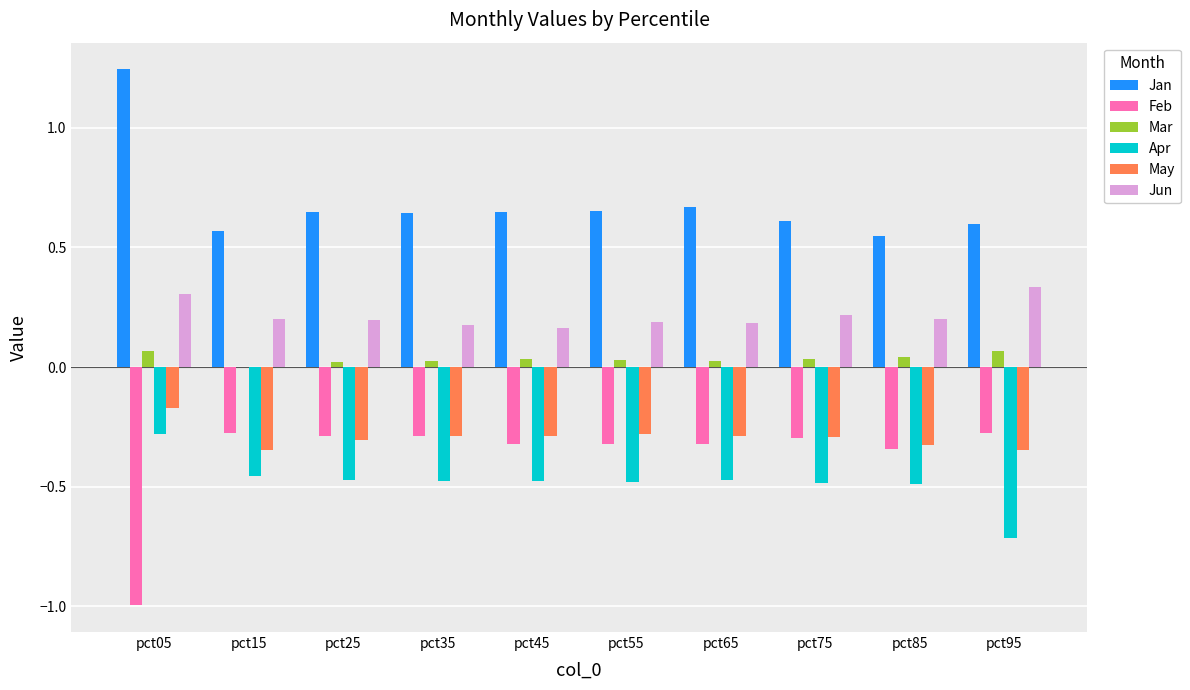

What are all the series names shown in the legend?

Jan, Feb, Mar, Apr, May, Jun